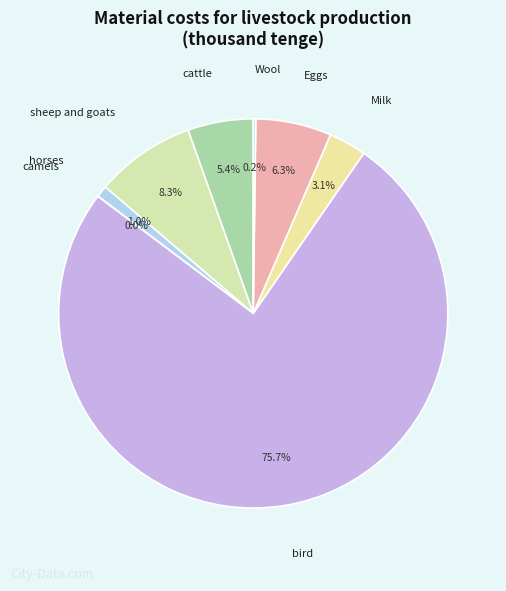

True or false: sheep and goats accounts for 1% of the total.

False